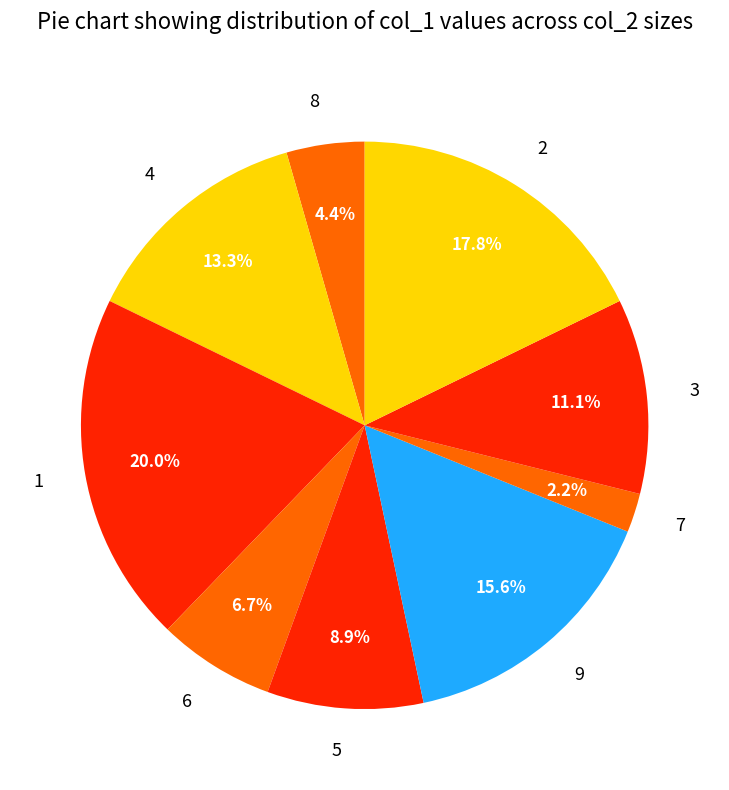

What percentage is NOT represented by 8?

95.6%